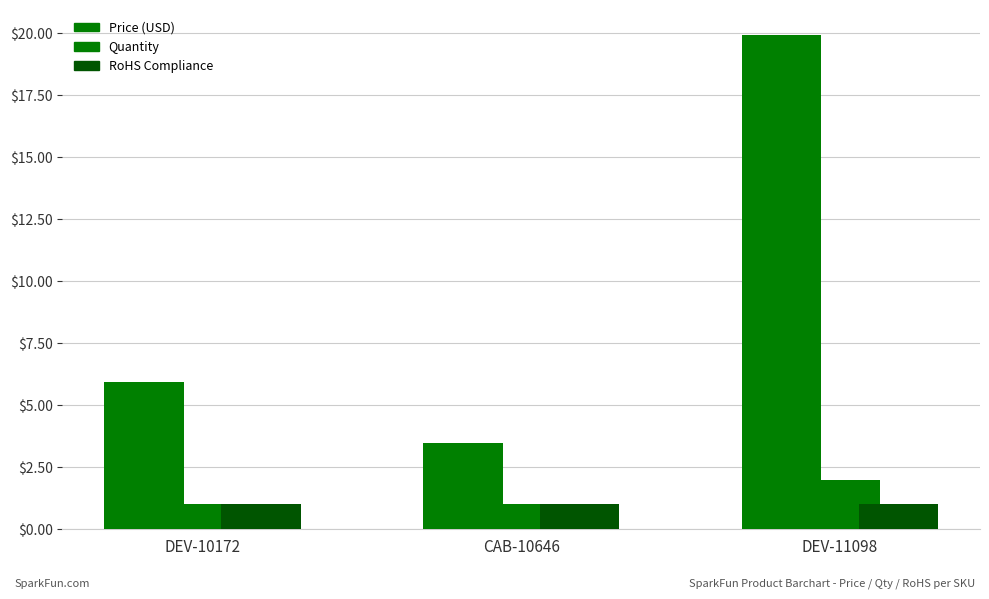

What is the label of the 1st bar from the right?

DEV-11098